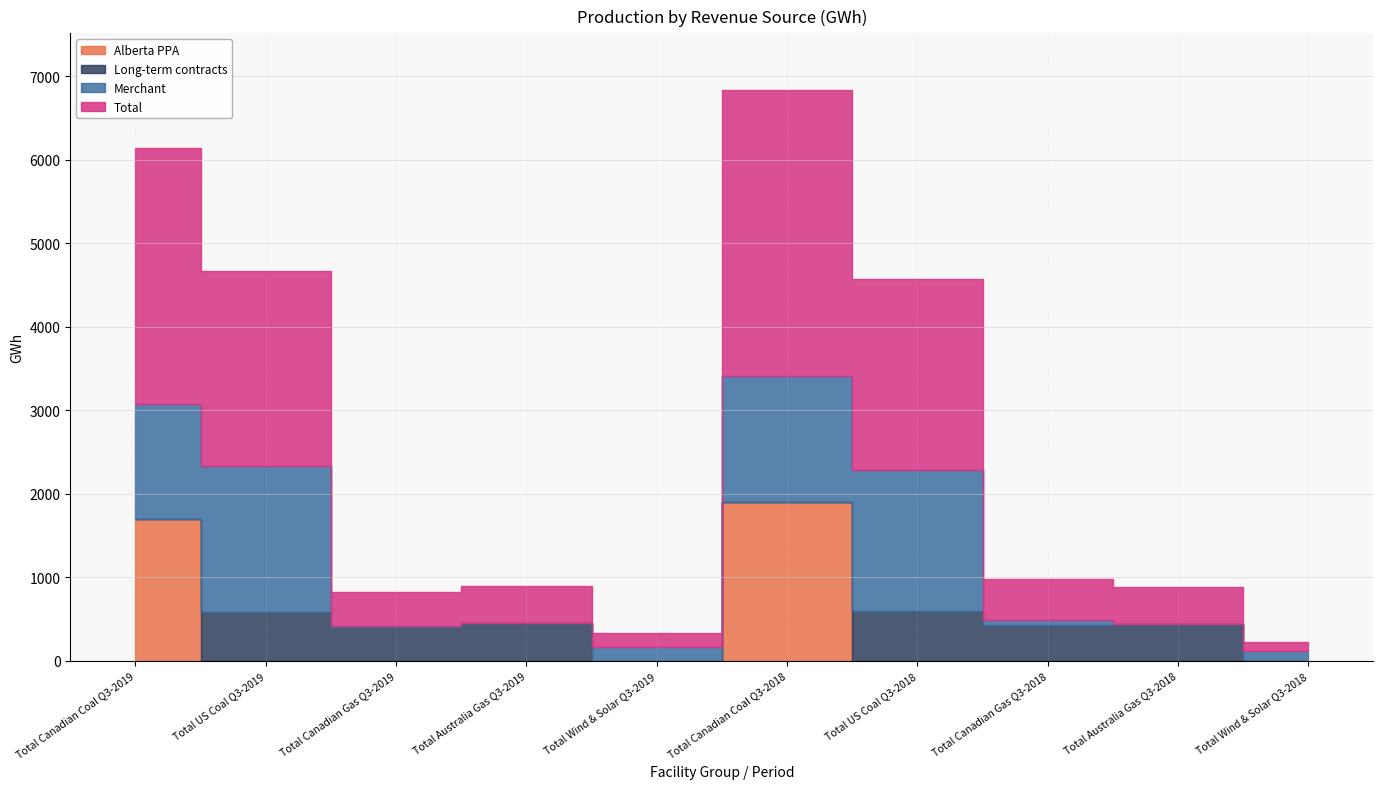

True or false: Total has a value of 709 at Total Canadian Gas Q3-2019.

False